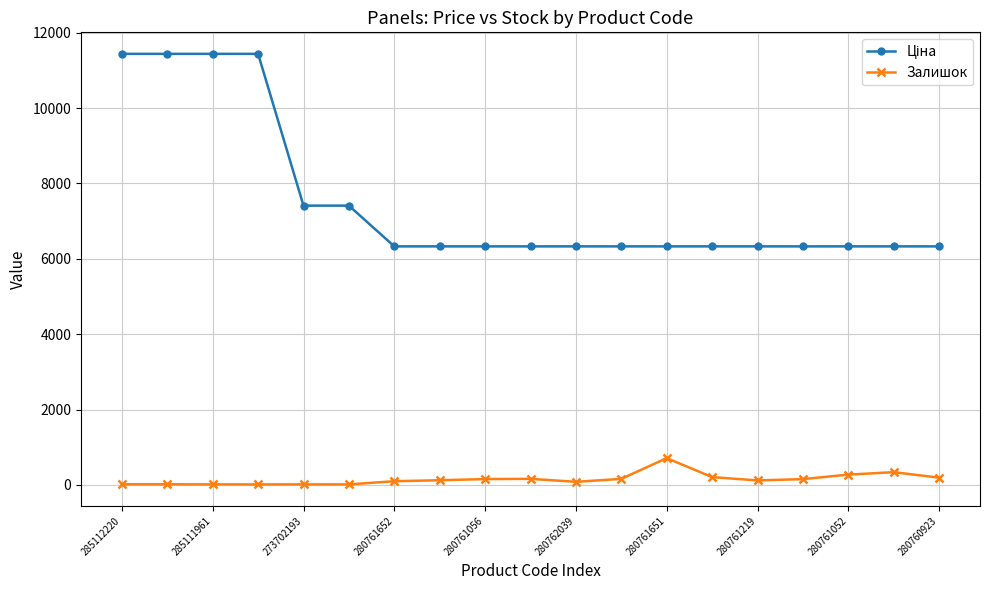

What is the maximum value shown in the chart?

11436.8